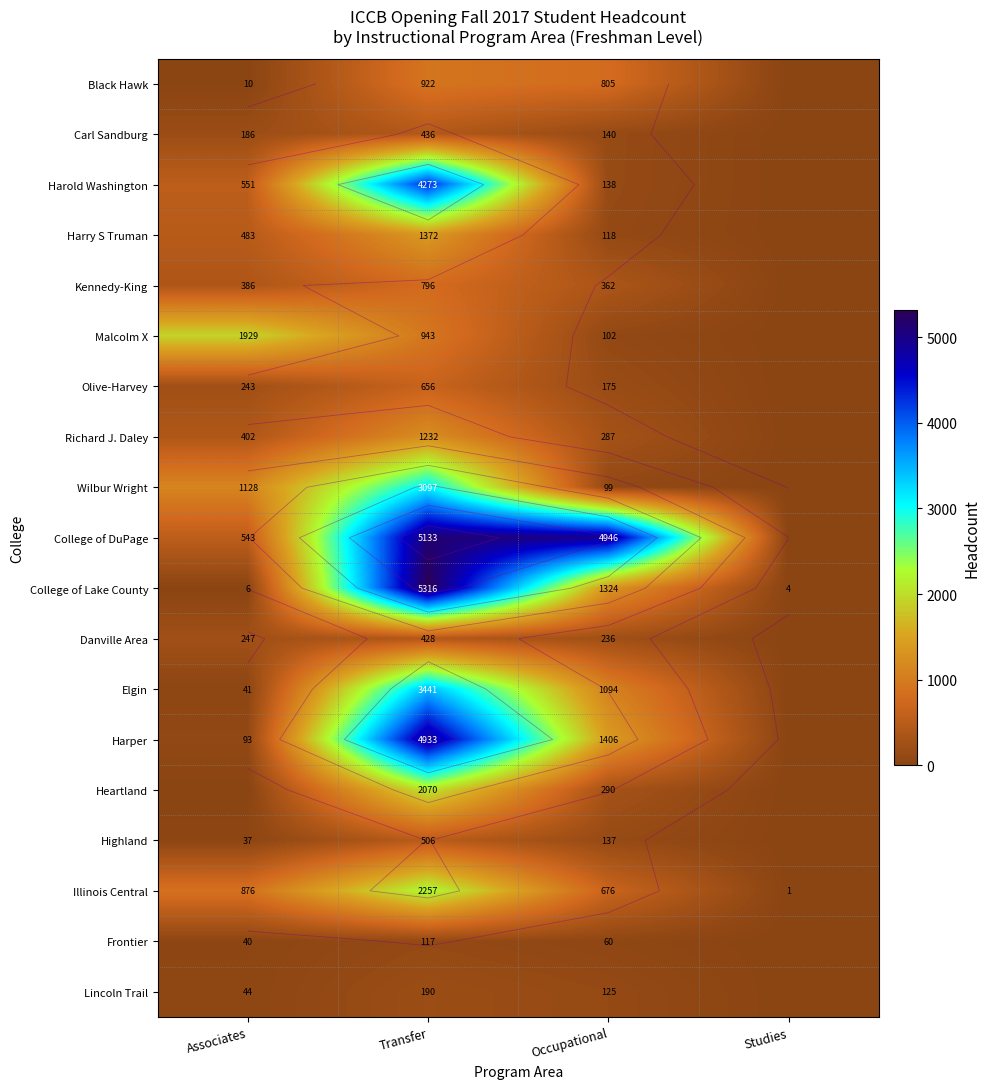

True or false: Black Hawk has a value of 922 at Transfer.

True